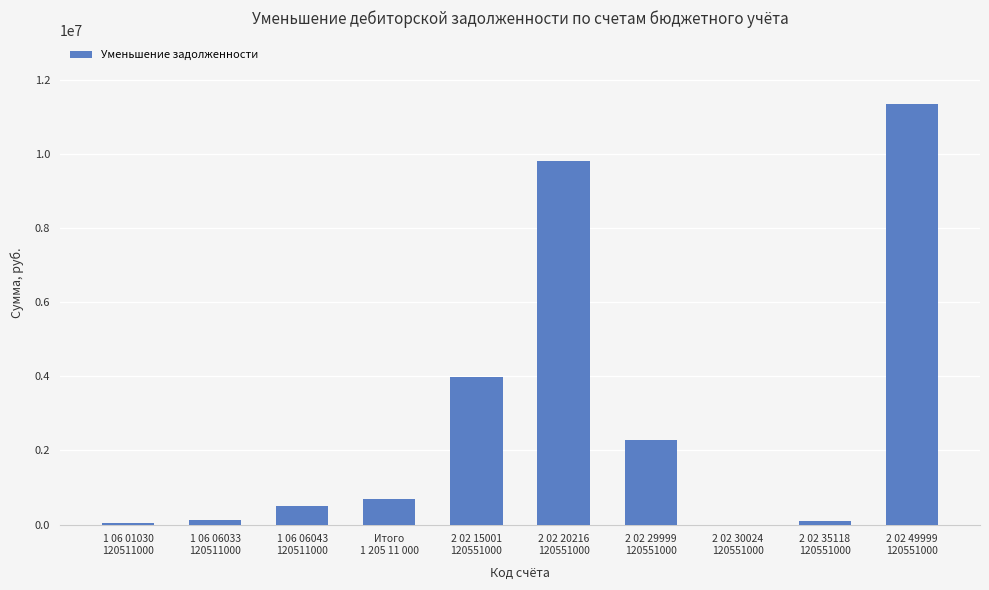

What is the maximum value shown in the chart?

11365245.2